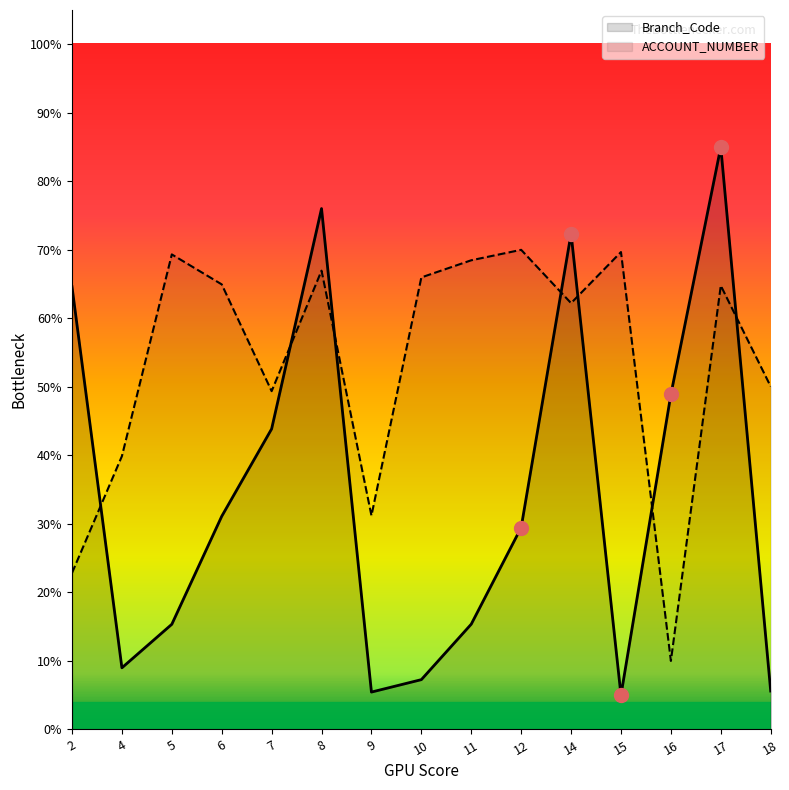

How many times do ACCOUNT_NUMBER and Branch_Code cross each other?

7